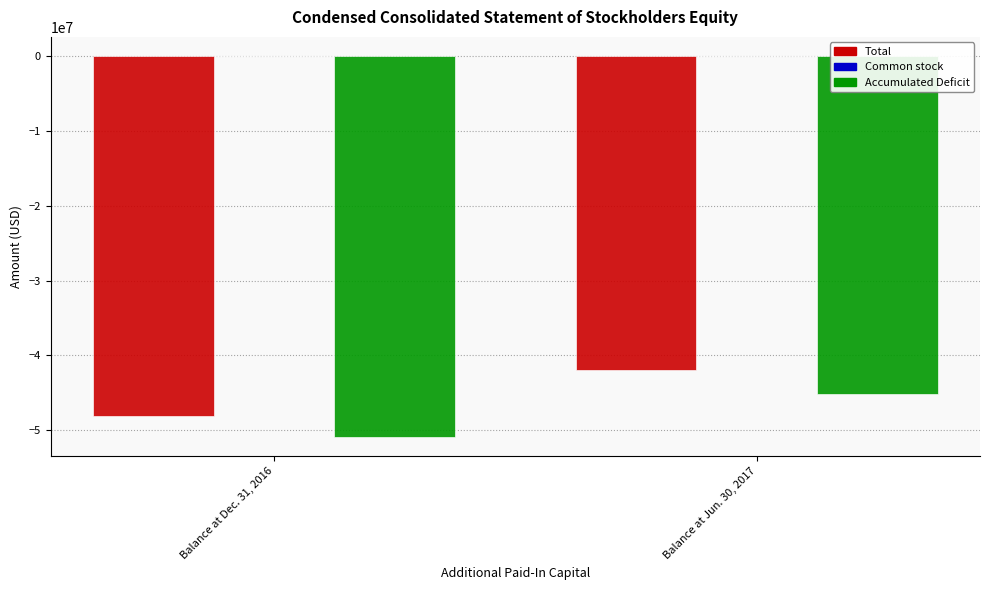

What is the sum of all Total values?

-90113000